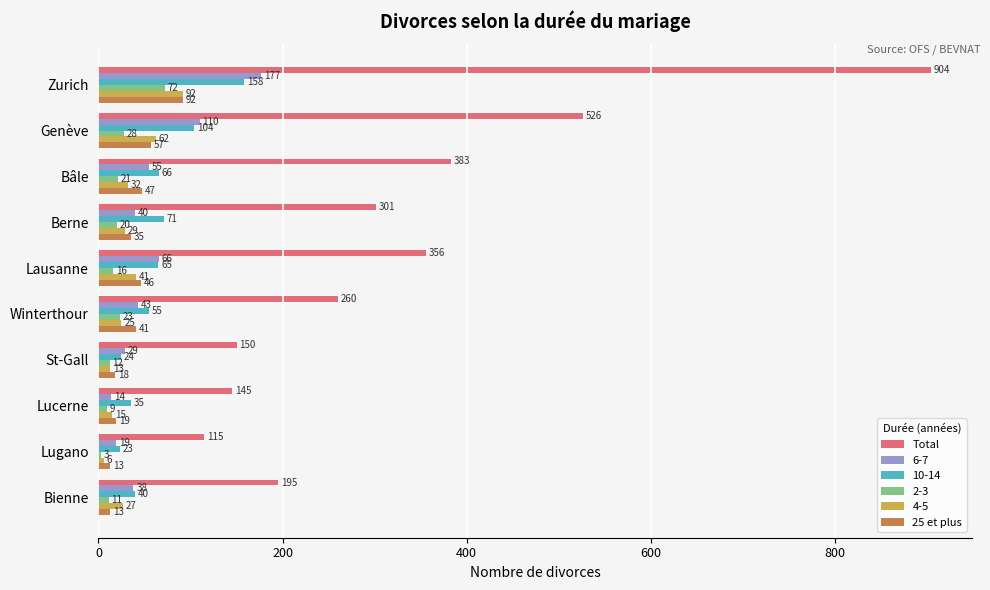

At Bienne, list the series in order from largest to smallest.

Total, 10-14, 6-7, 4-5, 25 et plus, 2-3